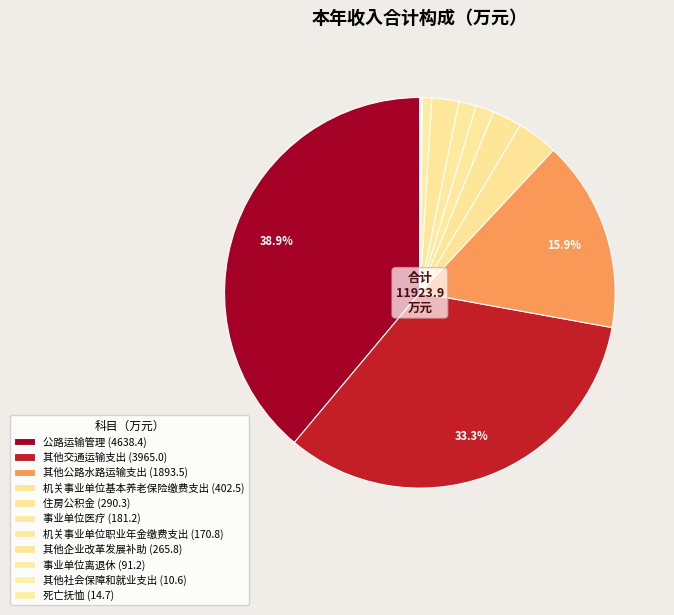

What is the change in value from 公路运输管理 to 其他社会保障和就业支出?

-4627.8